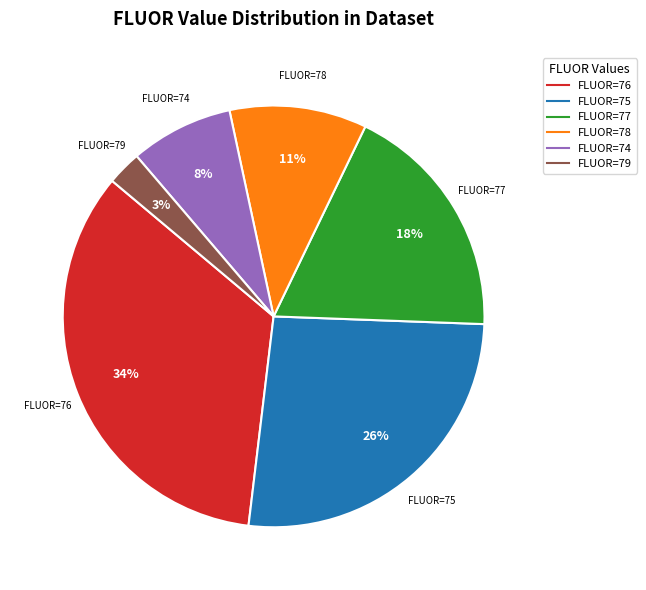

To the nearest percent, what is the average slice percentage?

17%